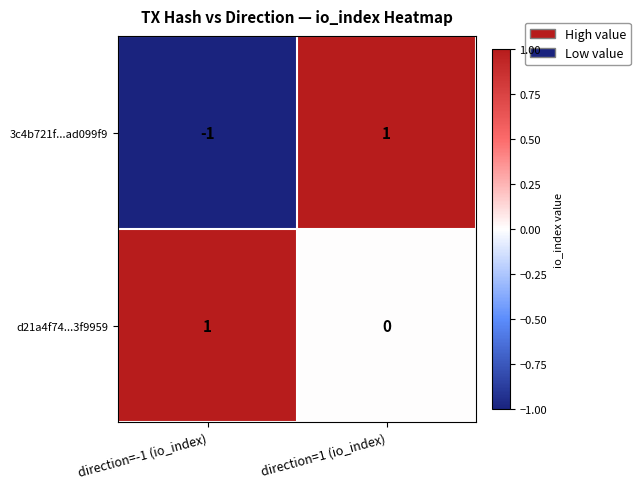

At which category is the sum across all series the highest?

direction=1 (io_index)